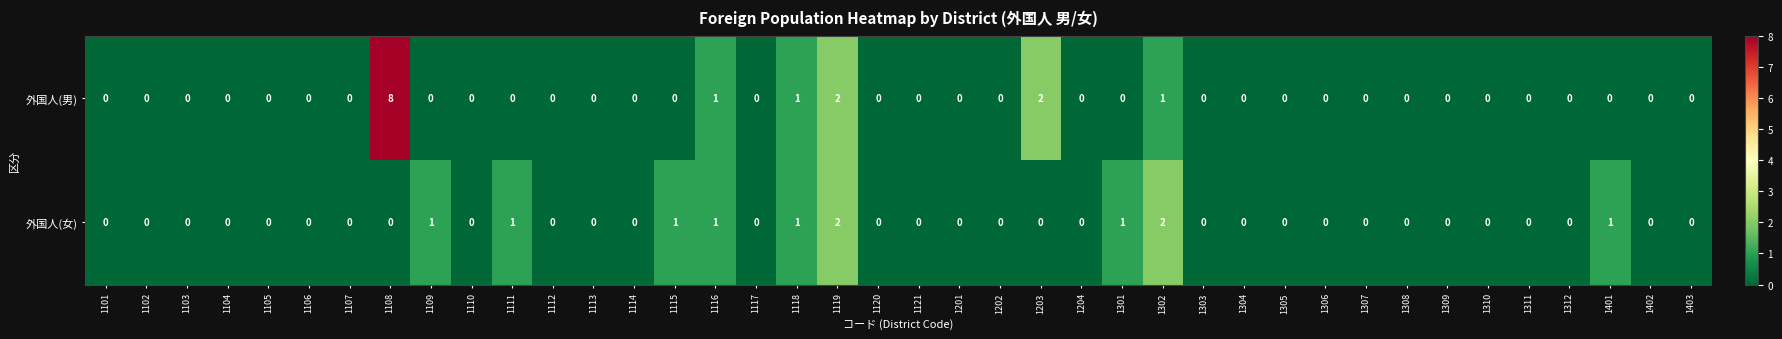

The value of 外国人(男) at 1401 is -5. True or false?

False